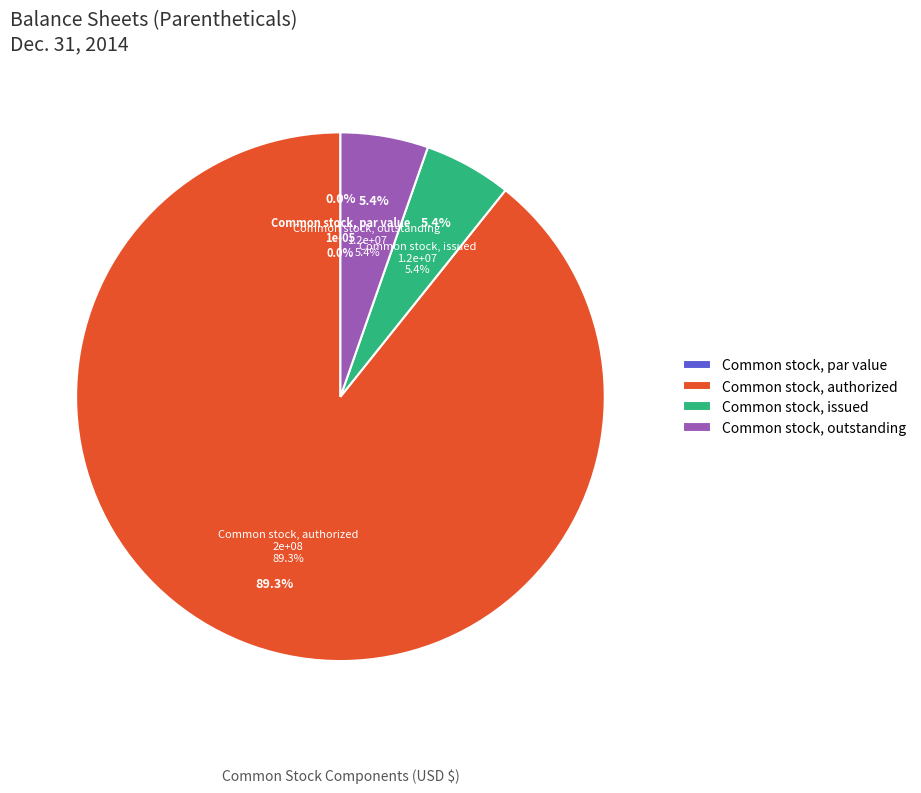

To the nearest percent, what is the average slice percentage?

25%